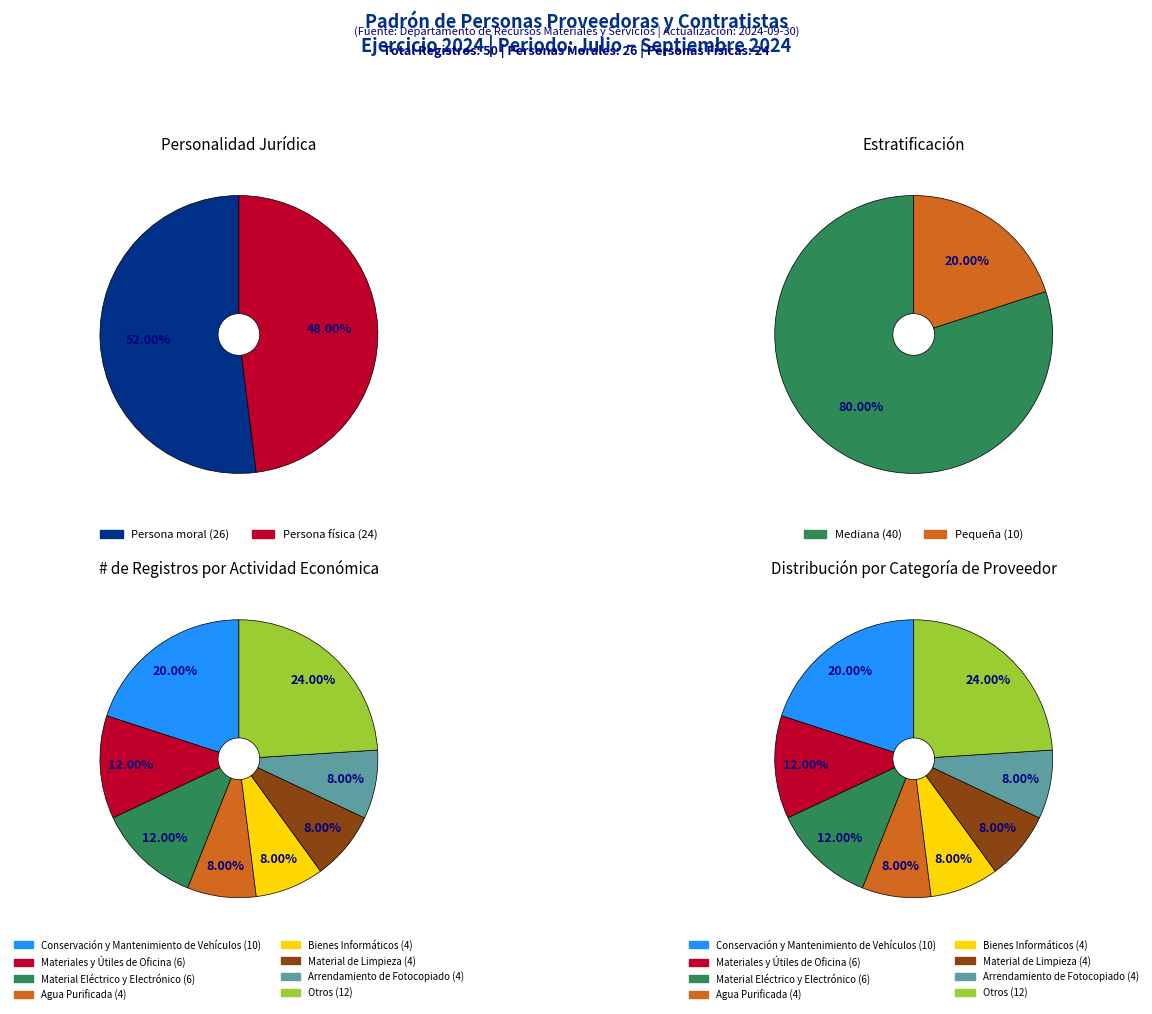

Between Persona moral and Persona física, which is larger?

Persona moral